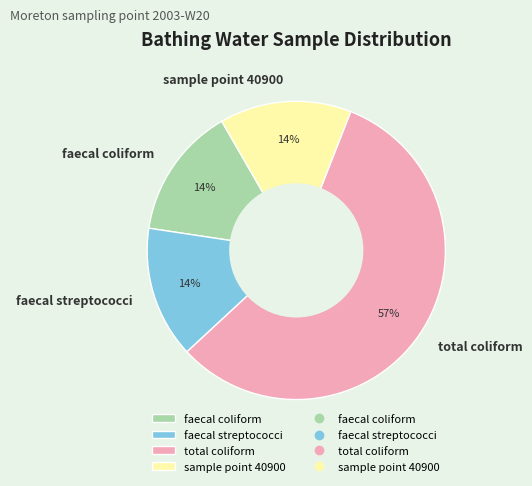

Count the number of slices in the pie.

4